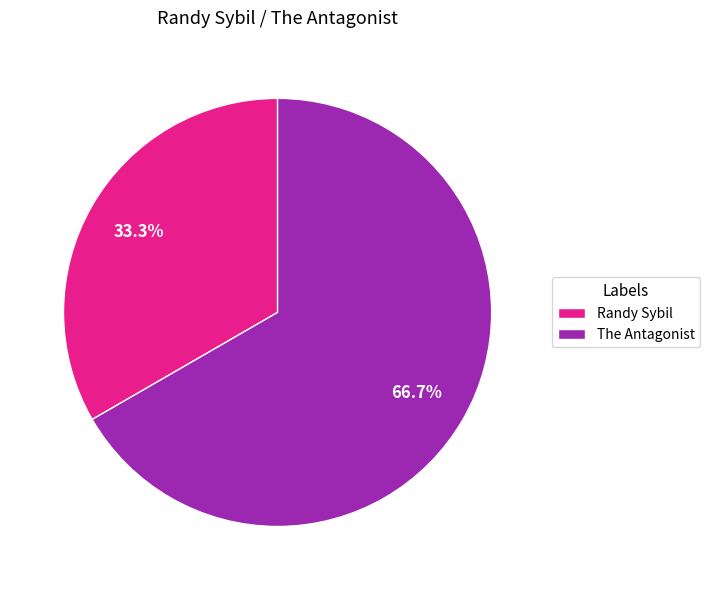

Is it true that The Antagonist is 76% of the pie?

False